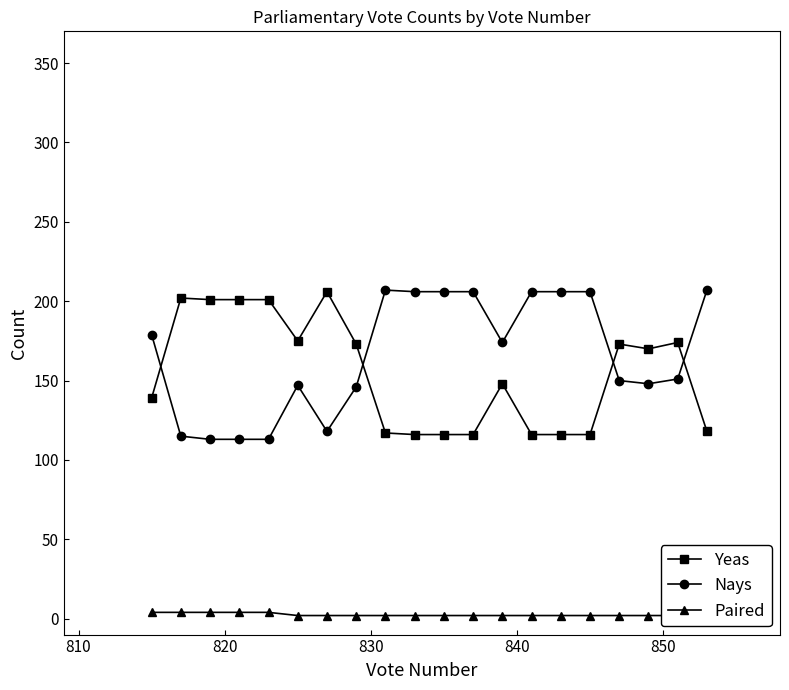

How many lines are shown in the chart?

3